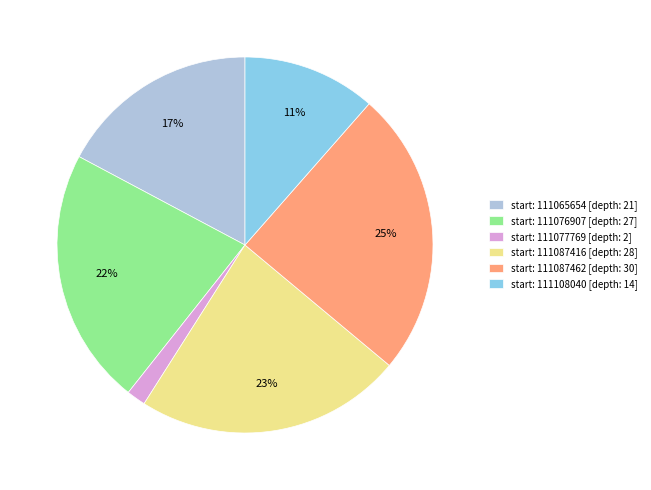

Rank the categories by value from lowest to highest.

start: 111077769 [depth: 2], start: 111108040 [depth: 14], start: 111065654 [depth: 21], start: 111076907 [depth: 27], start: 111087416 [depth: 28], start: 111087462 [depth: 30]